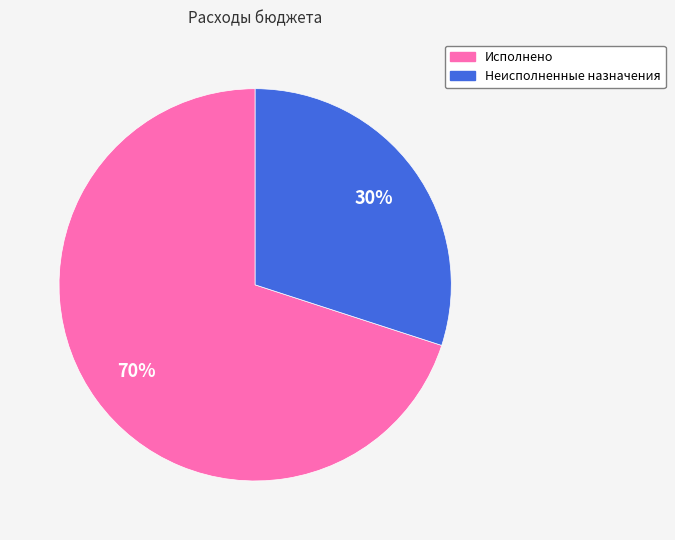

Which slice is the largest?

Исполнено